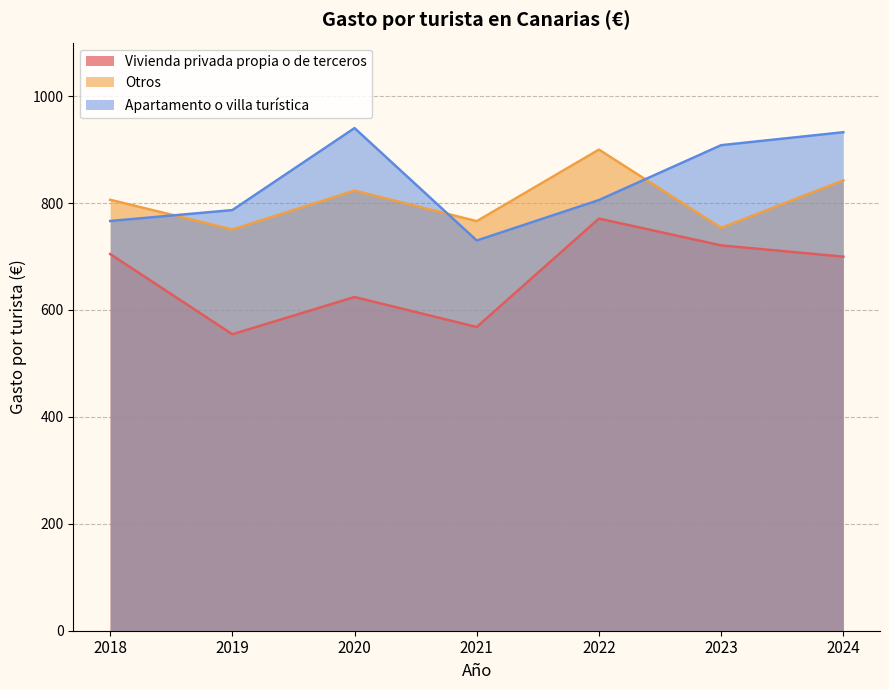

At which category is the sum across all series the highest?

2022